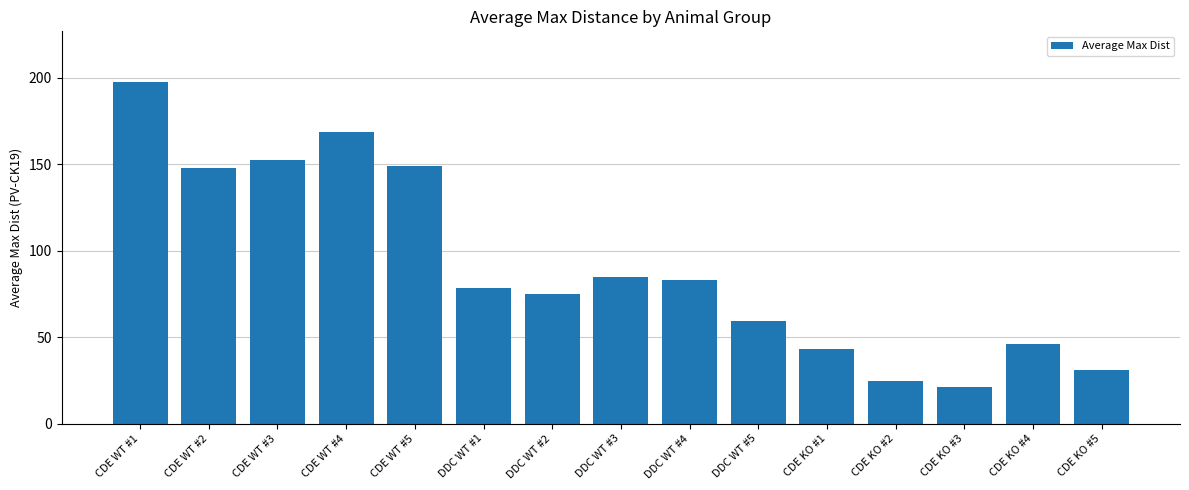

The value at CDE WT #5 is 89.5. True or false?

False